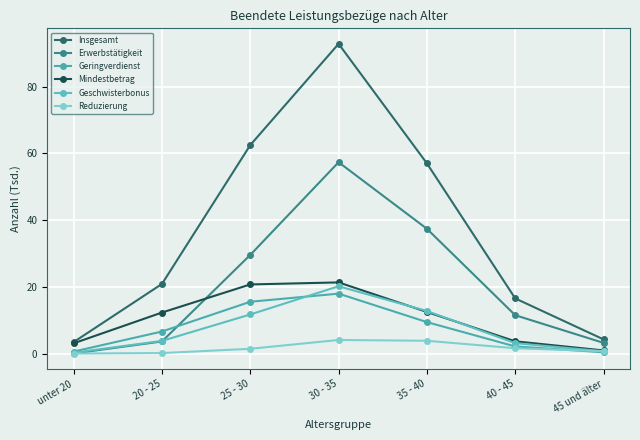

How many data points in Insgesamt are above 20?

4